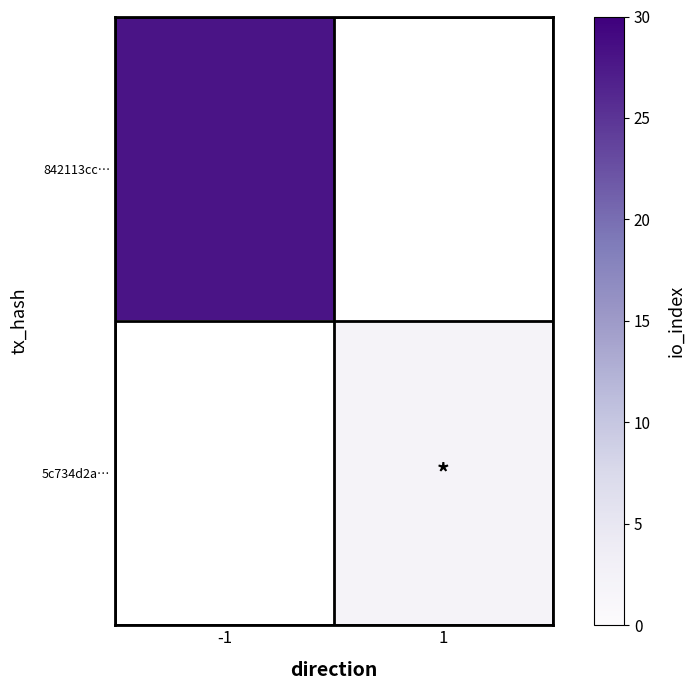

List the labels in order of 5c734d2a… value, smallest first.

-1, 1